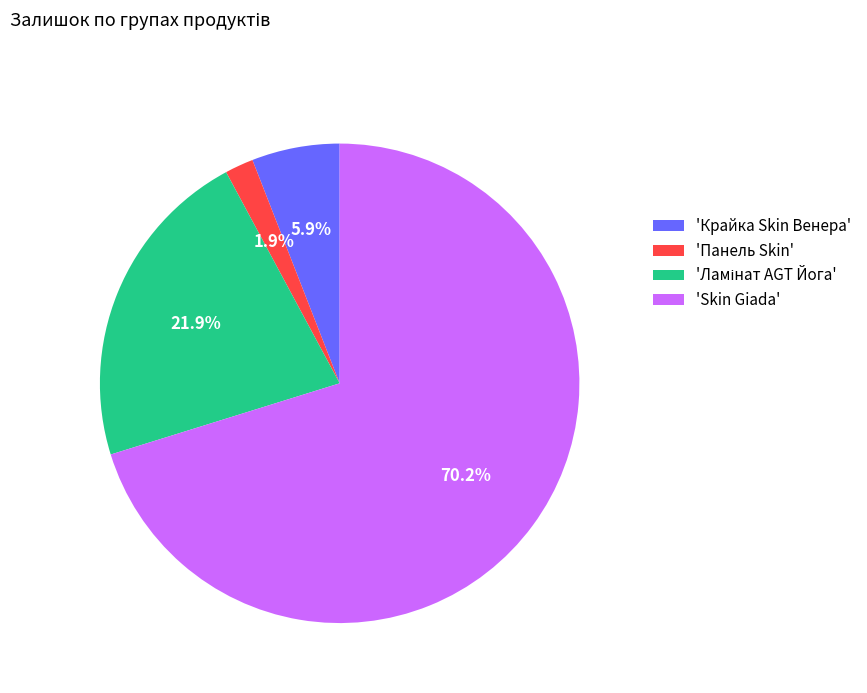

What percentage is NOT represented by 'Панель Skin'?

98.1%